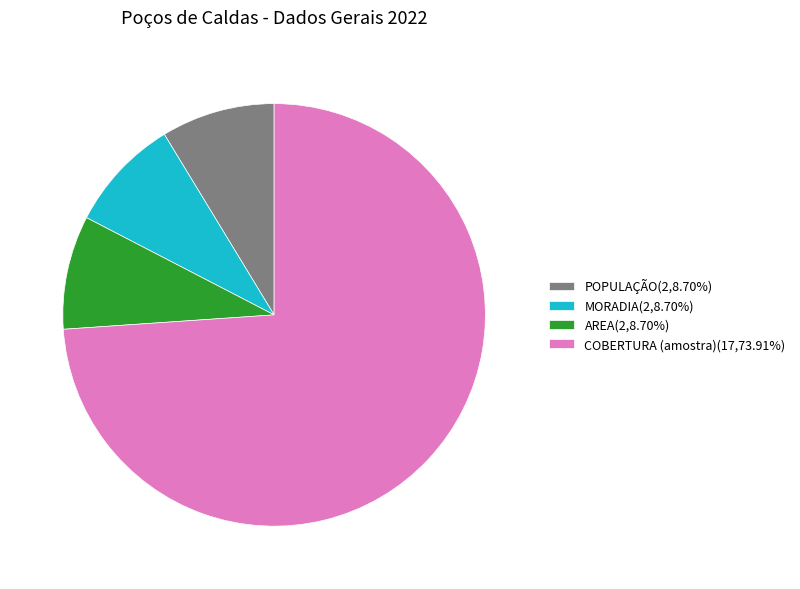

What is the ratio of the value at POPULAÇÃO(2,8.70%) to the value at MORADIA(2,8.70%)?

1.0